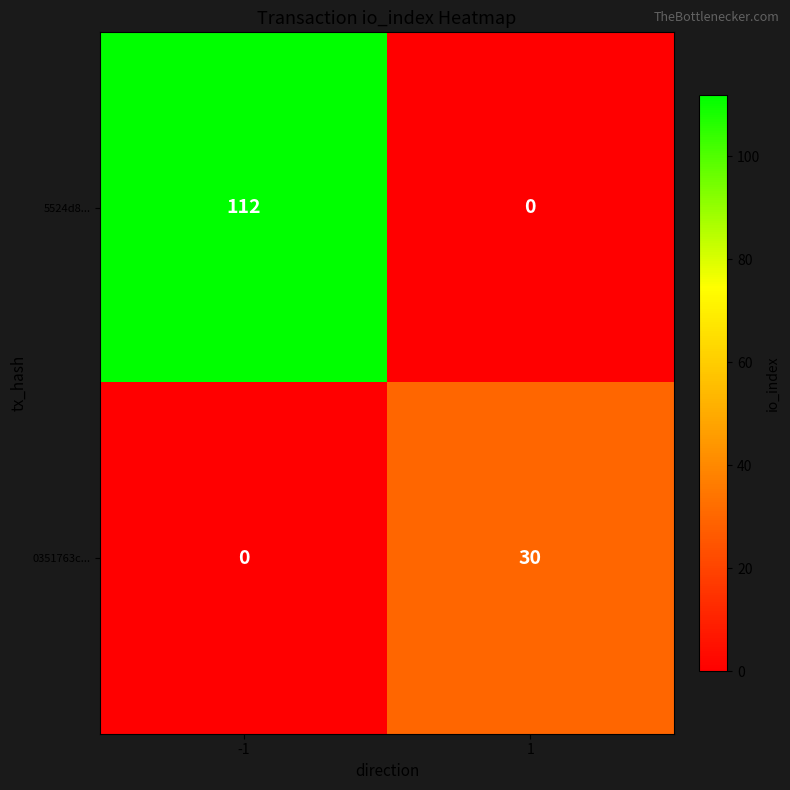

Rank the series by their average value, from lowest to highest.

0351763c..., 5524d8...